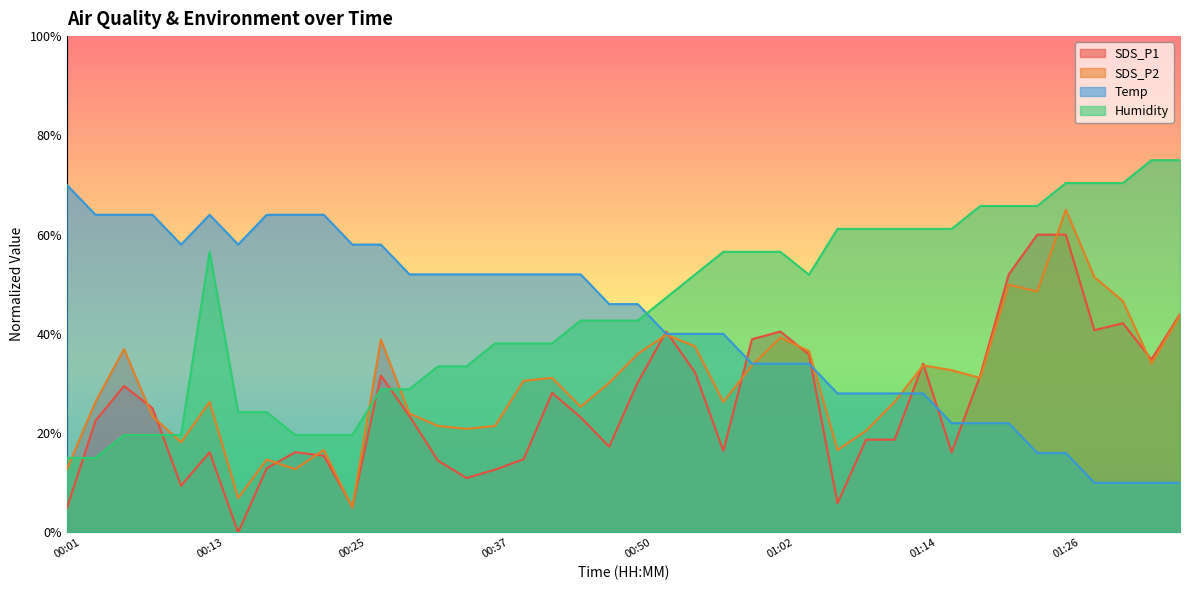

How many lines are shown in the chart?

4